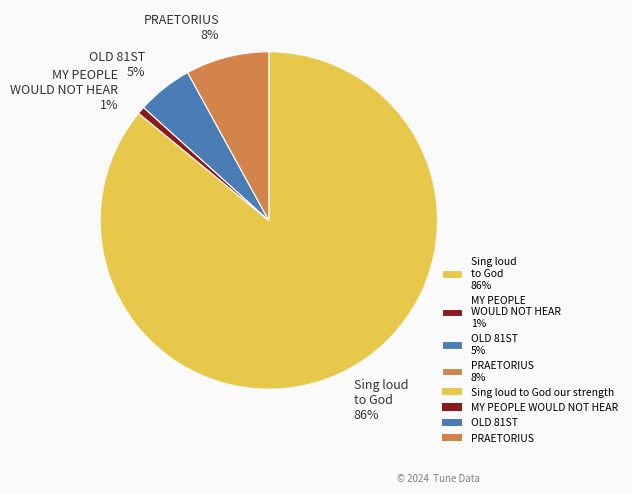

Which slice represents more than half of the pie?

Sing loud to God 86%